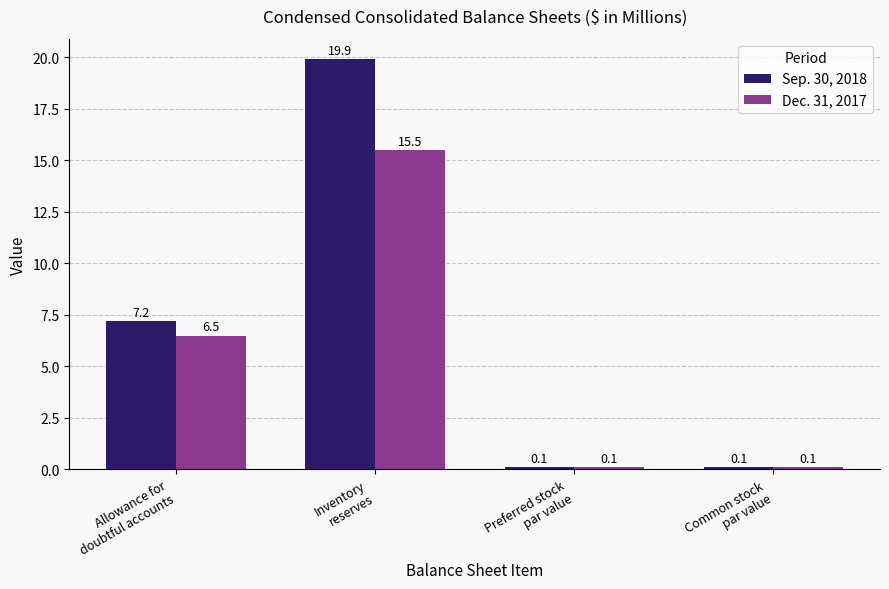

List the series in order of their overall mean, highest first.

Sep. 30, 2018, Dec. 31, 2017